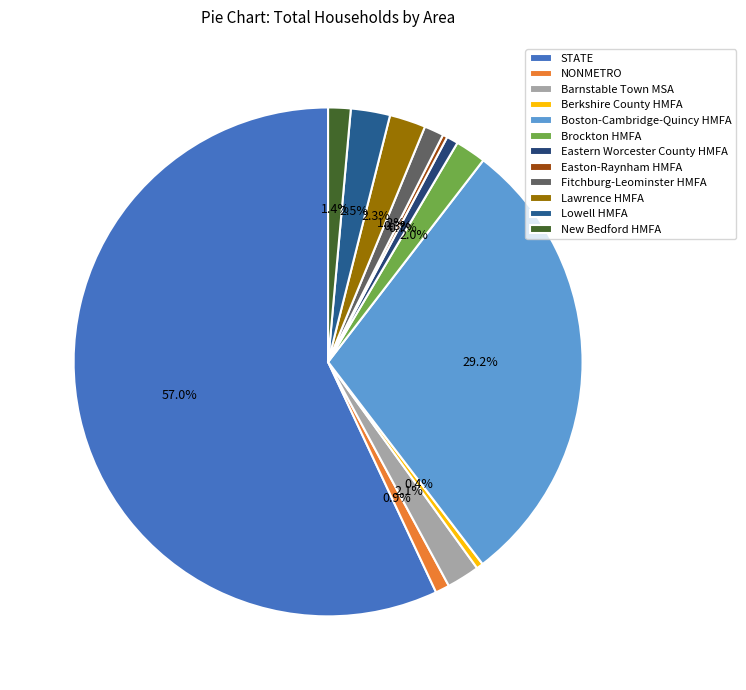

How many segments does this pie chart have?

12